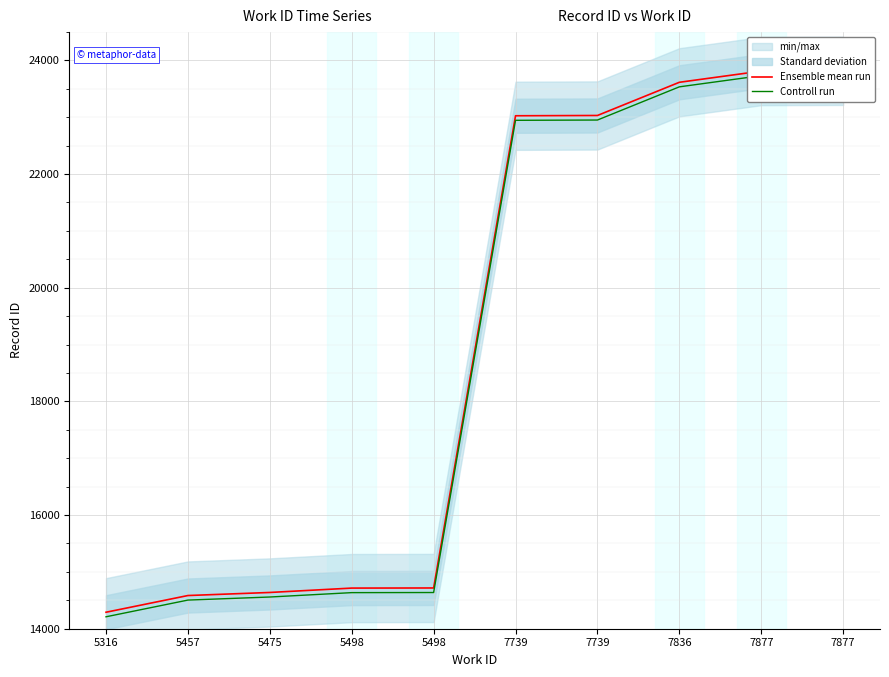

What is the difference between the highest and lowest values at 5475?

80